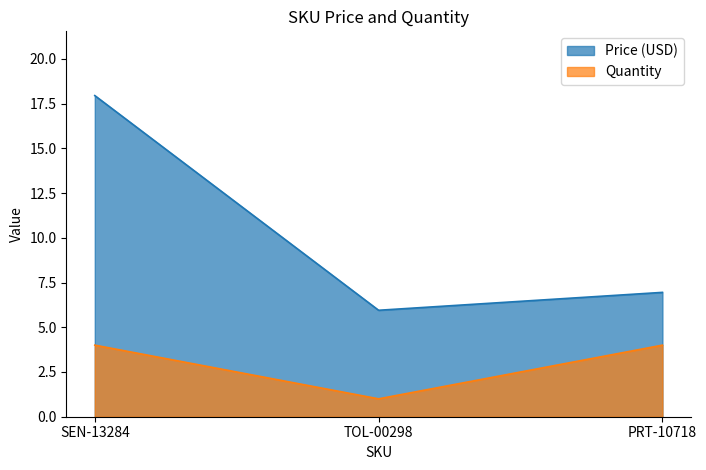

How many Quantity values are between 1 and 4?

3